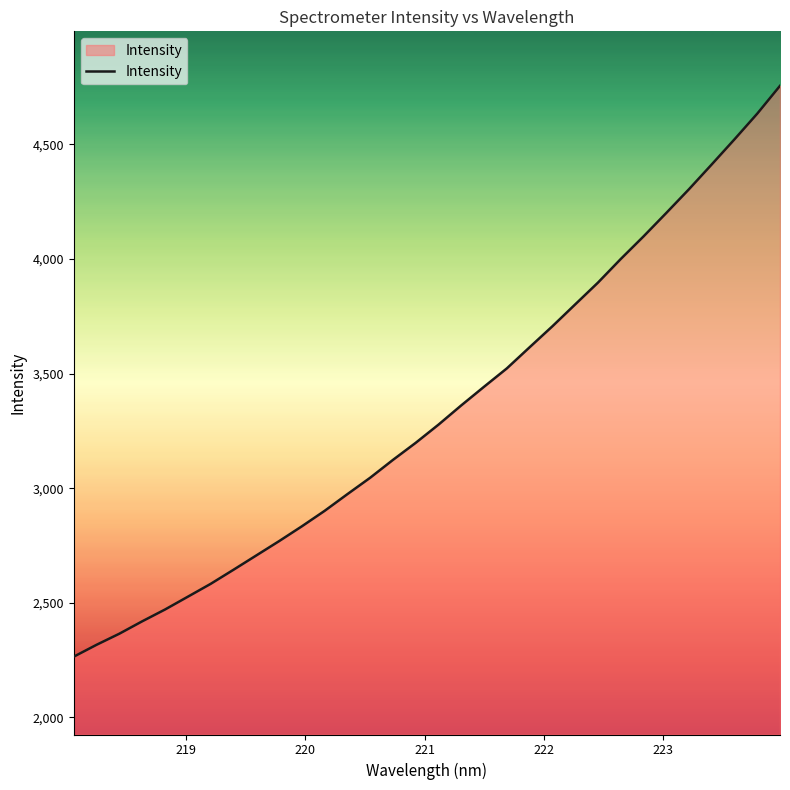

What is the difference between the maximum and minimum values?

2491.3